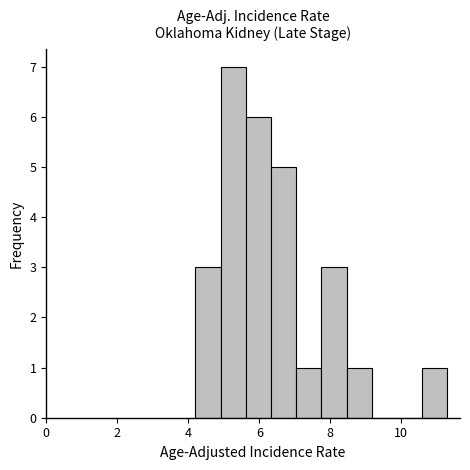

Read against the x-axis, roughly where is the centre of the tallest bar?

5.2